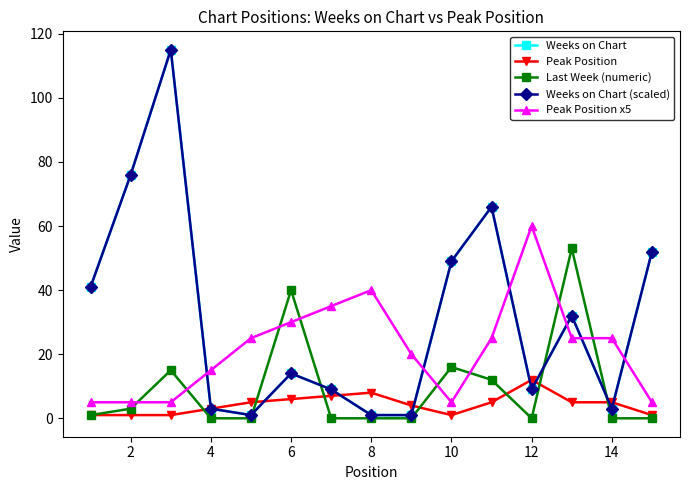

Is this an area chart (filled region under the line)?

No